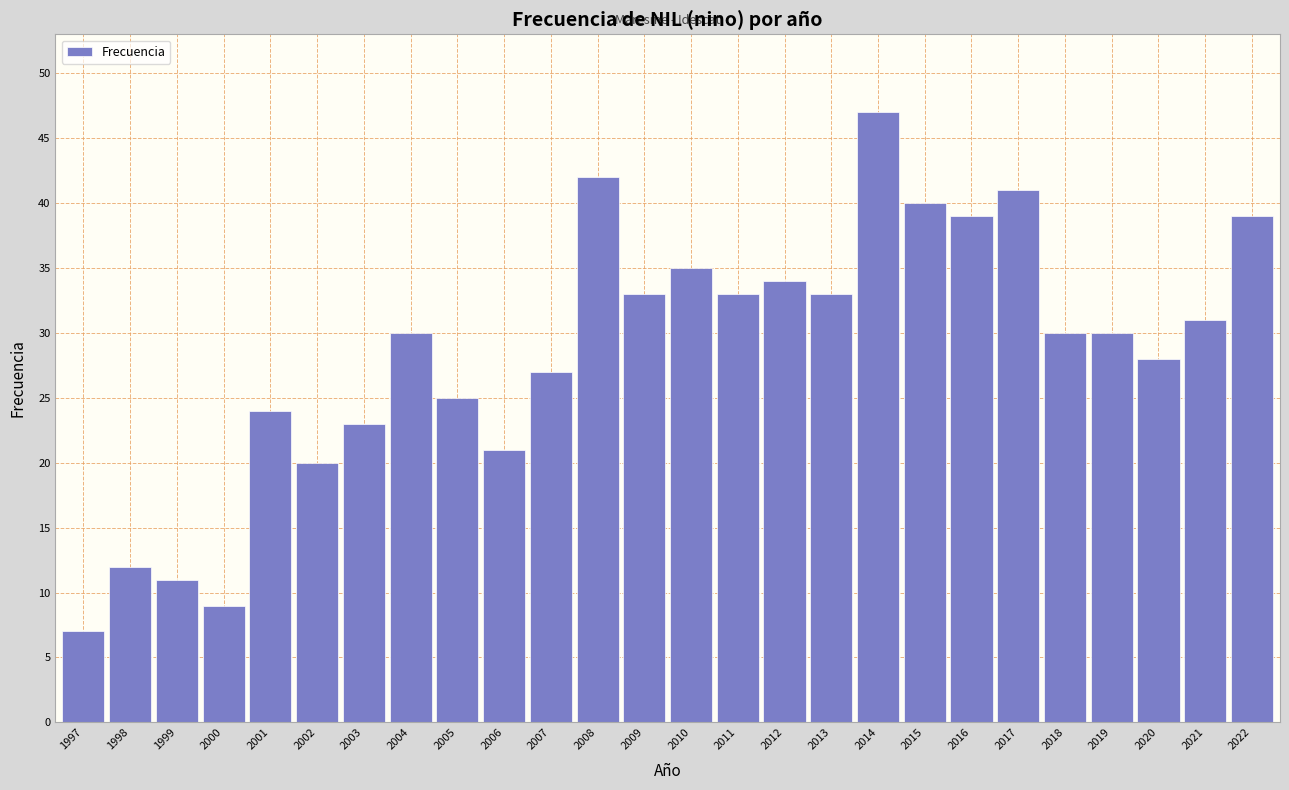

Reading left to right, extract all data points from this chart.

7	12	11	9	24	20	23	30	25	21	27	42	33	35	33	34	33	47	40	39	41	30	30	28	31	39